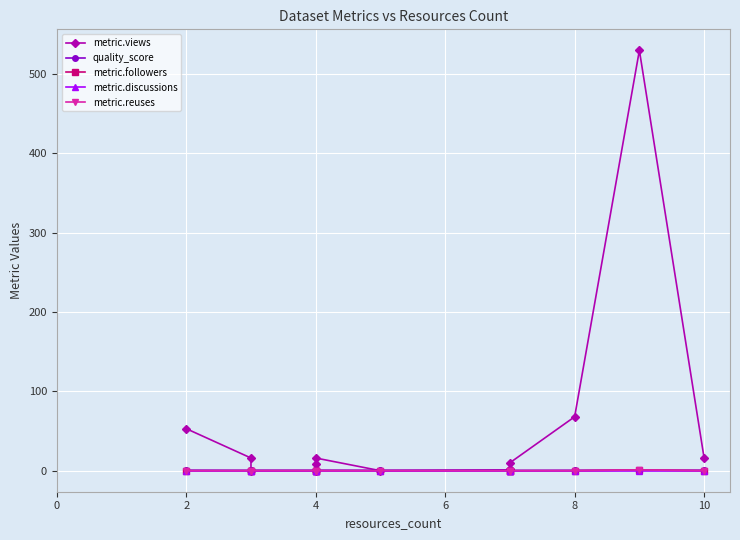

Between 0 and 2, which series saw the biggest shift?

metric.views